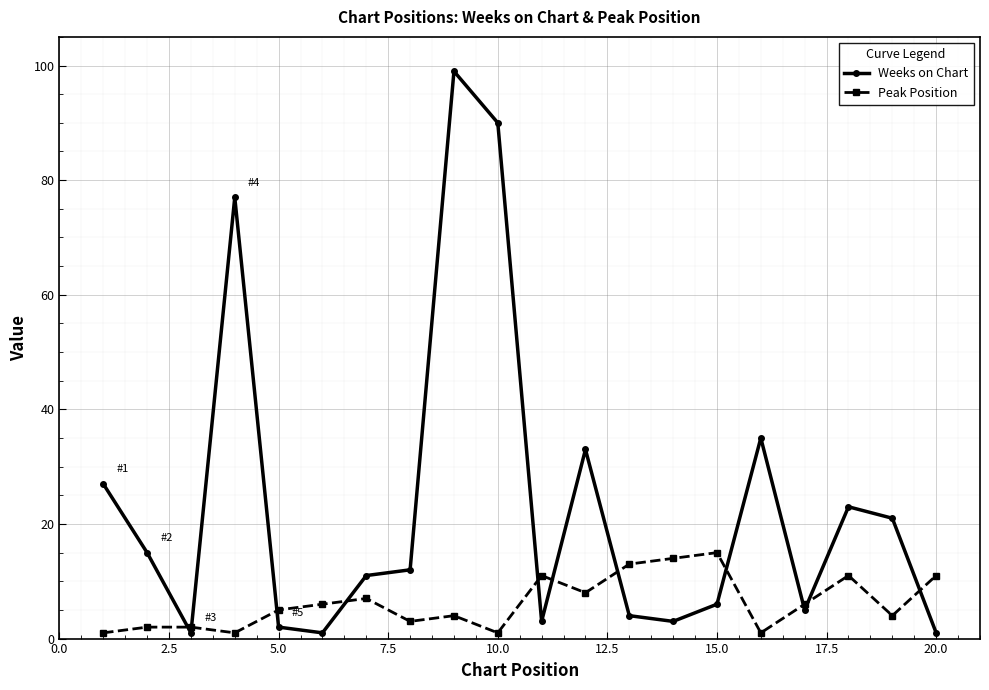

True or false: Peak Position has more than 2 points higher than both neighbors.

True